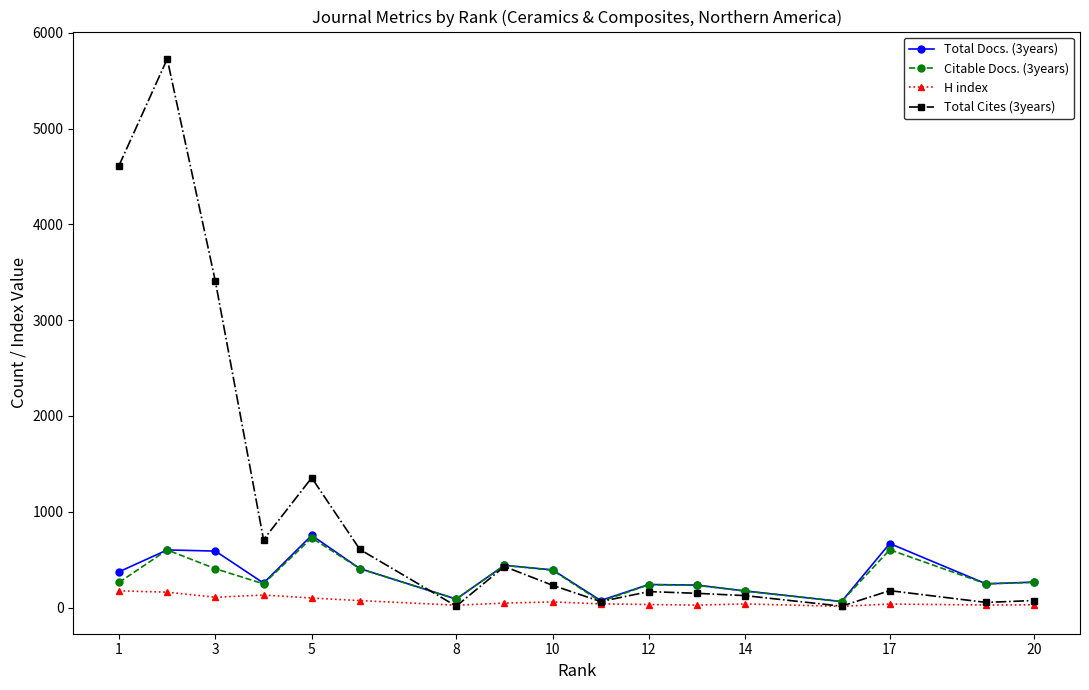

Which series has the largest total across all categories?

Total Cites (3years)